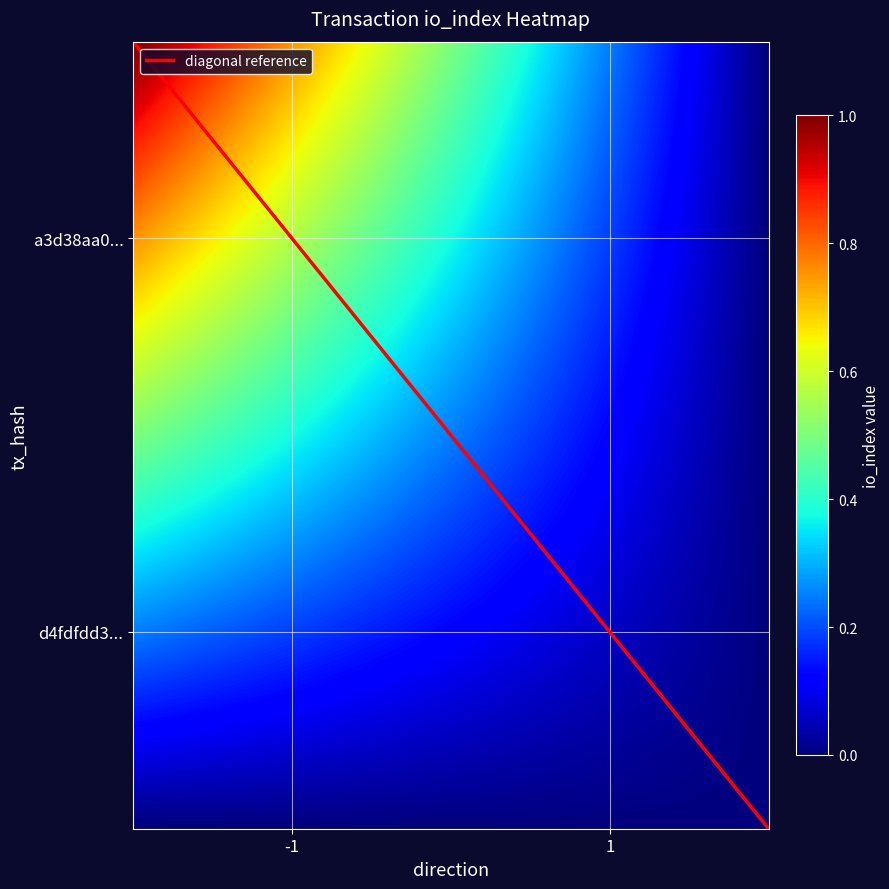

Is this an area chart (filled region under the line)?

No